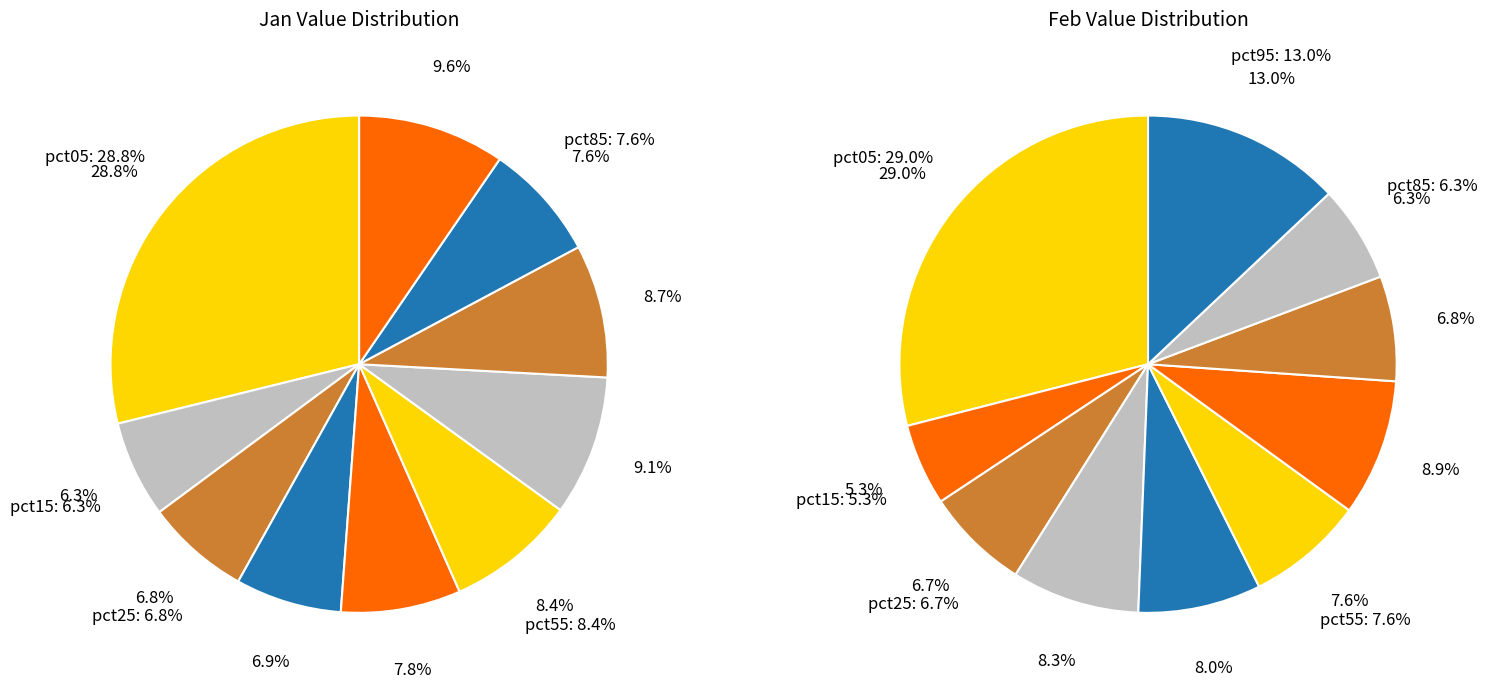

How many slices are in this pie chart?

10